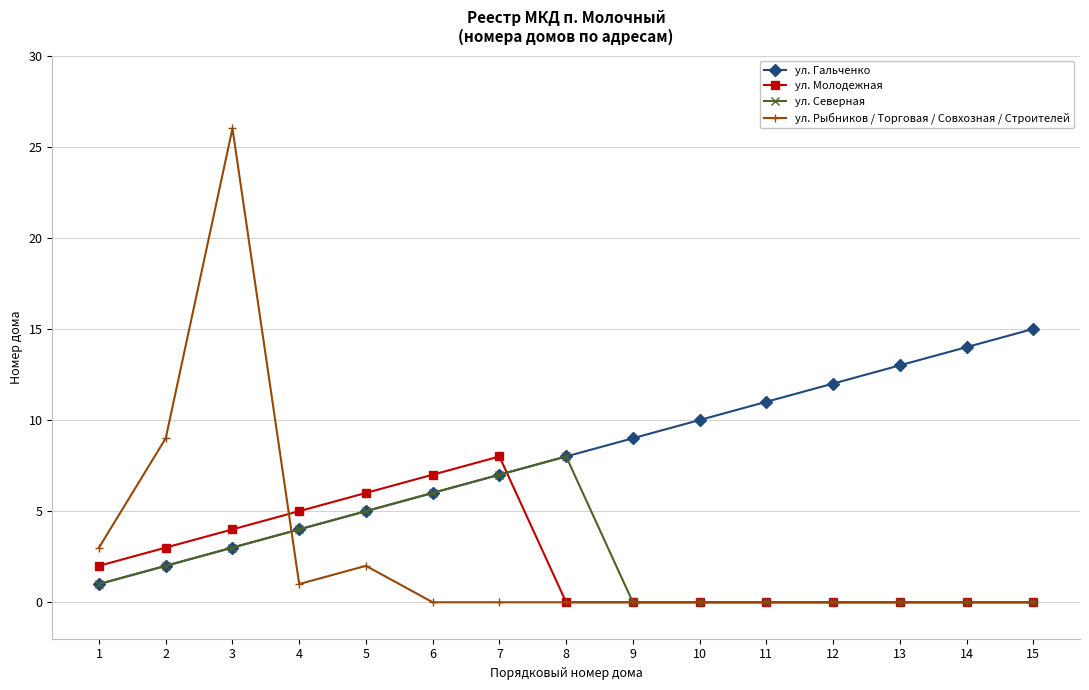

True or false: ул. Рыбников / Торговая / Совхозная / Строителей and ул. Северная cross at least once.

True